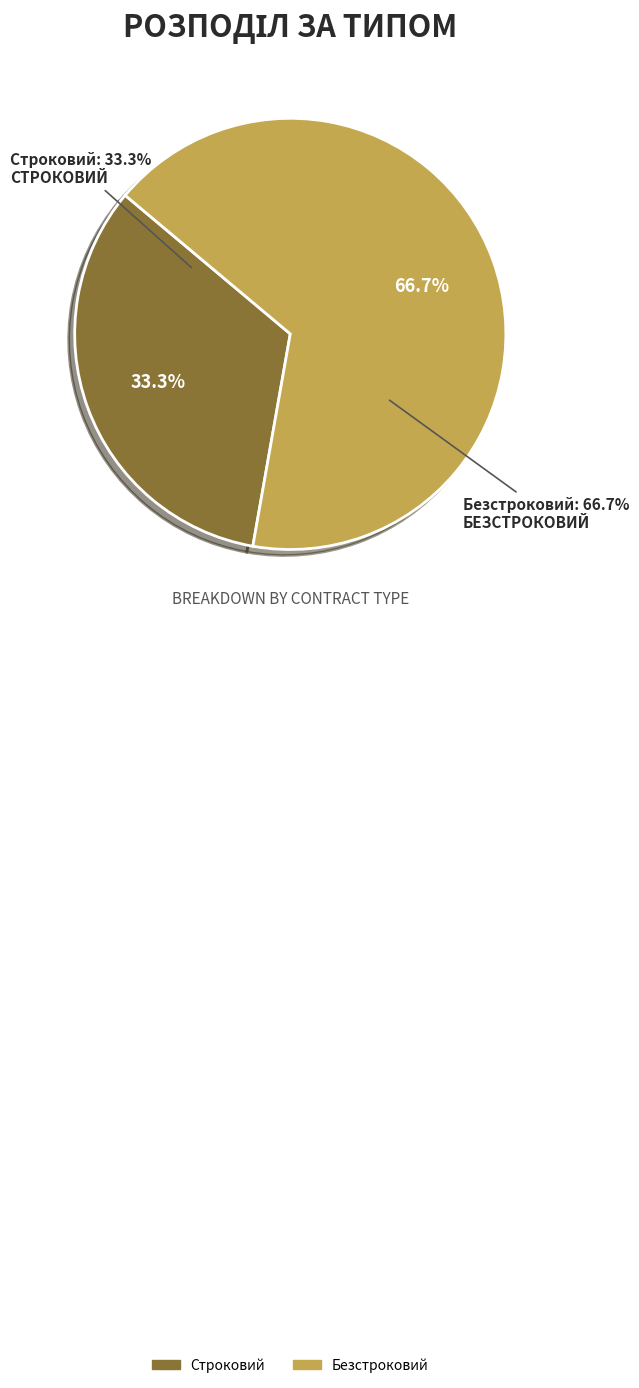

Is there a majority slice in this chart?

Yes